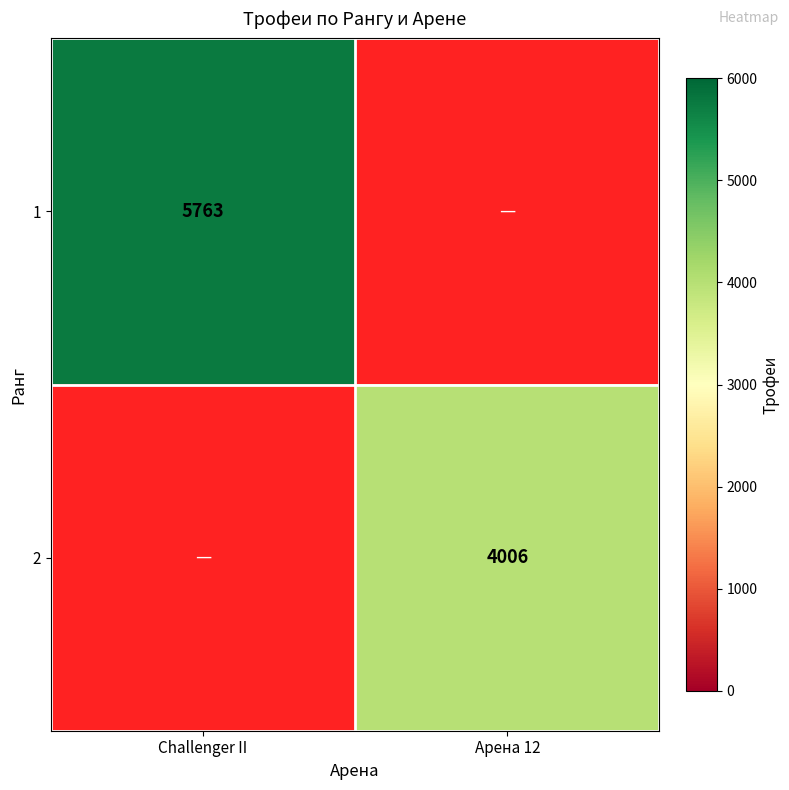

At how many categories does at least one series exceed 4599?

1